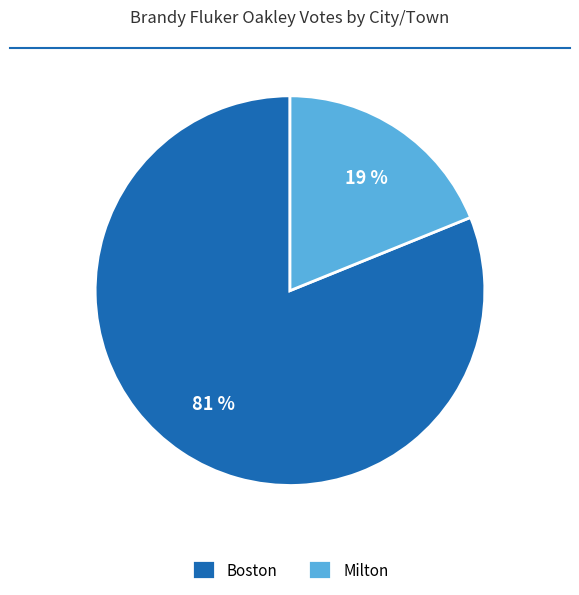

Is there any slice that represents more than half of the pie?

Yes